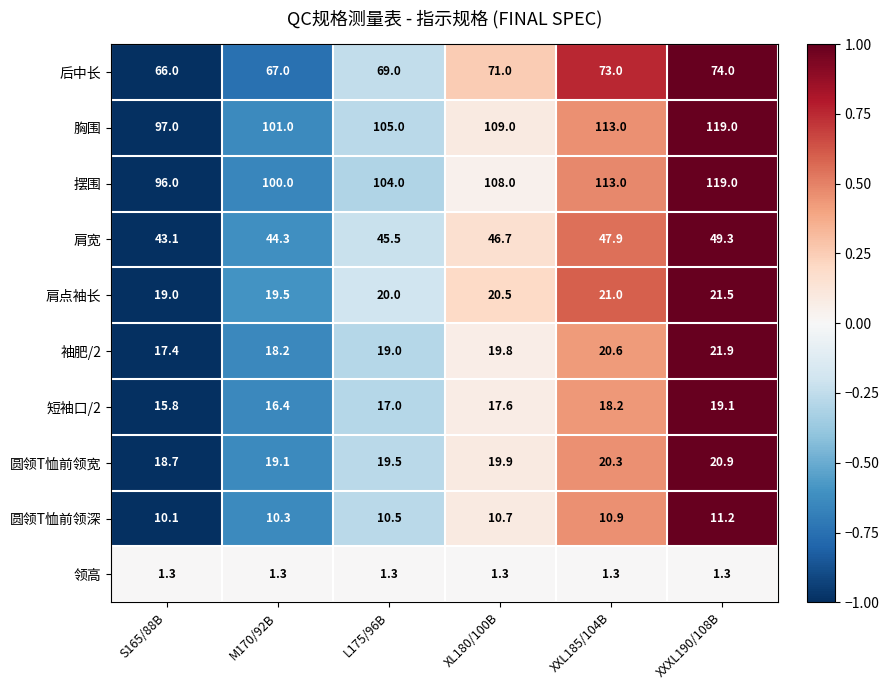

At XL180/100B, list the series in order from smallest to largest.

领高, 圆领T恤前领深, 短袖口/2, 袖肥/2, 圆领T恤前领宽, 肩点袖长, 肩宽, 后中长, 摆围, 胸围